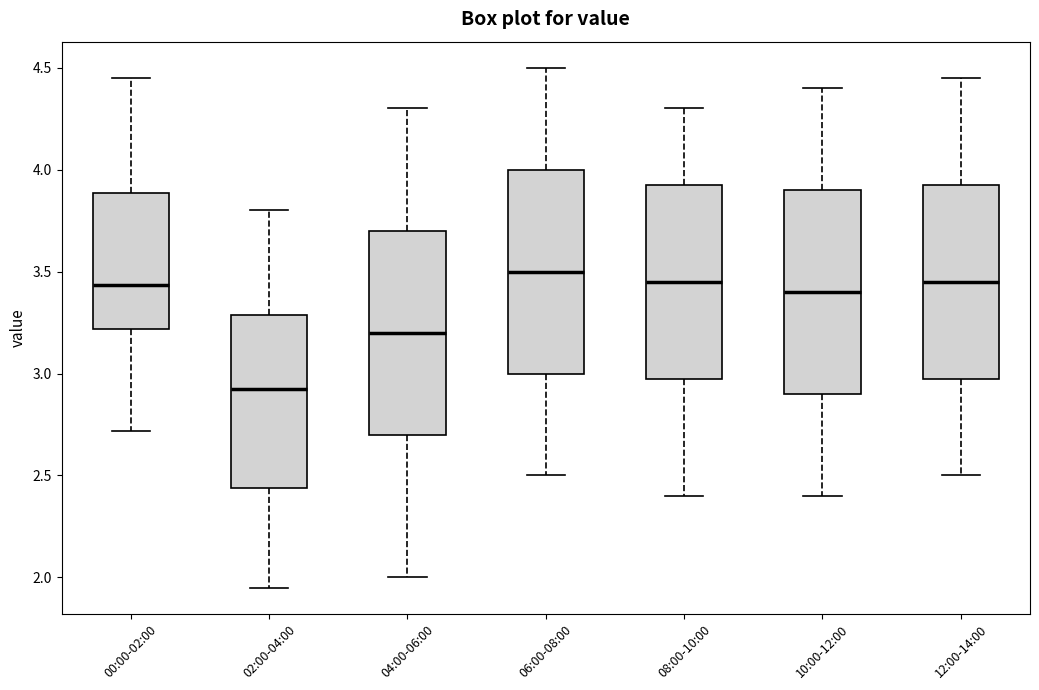

Reading left to right, transcribe this box plot: for each box, give where its median line is, the range the box spans, and where its two whiskers end, as read against the y-axis. The values are not printed on the chart, so give them approximately, as read against the axis.

00:00-02:00: median 3.45, box 3.20 to 3.90, whiskers 2.70 to 4.45
02:00-04:00: median 2.95, box 2.45 to 3.30, whiskers 1.95 to 3.80
04:00-06:00: median 3.20, box 2.70 to 3.70, whiskers 2.00 to 4.30
06:00-08:00: median 3.50, box 3.00 to 4.00, whiskers 2.50 to 4.50
08:00-10:00: median 3.45, box 3.00 to 3.95, whiskers 2.40 to 4.30
10:00-12:00: median 3.40, box 2.90 to 3.90, whiskers 2.40 to 4.40
12:00-14:00: median 3.45, box 3.00 to 3.95, whiskers 2.50 to 4.45